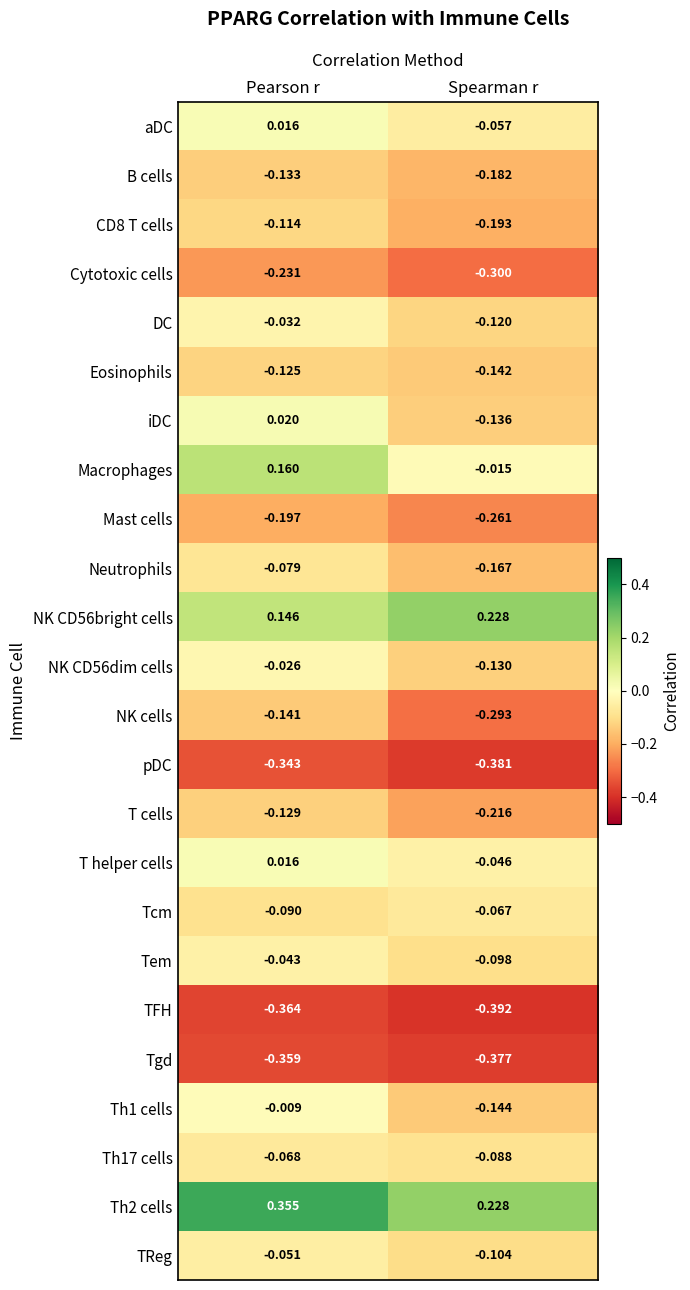

Which series changed the most between Pearson r and Spearman r?

Macrophages